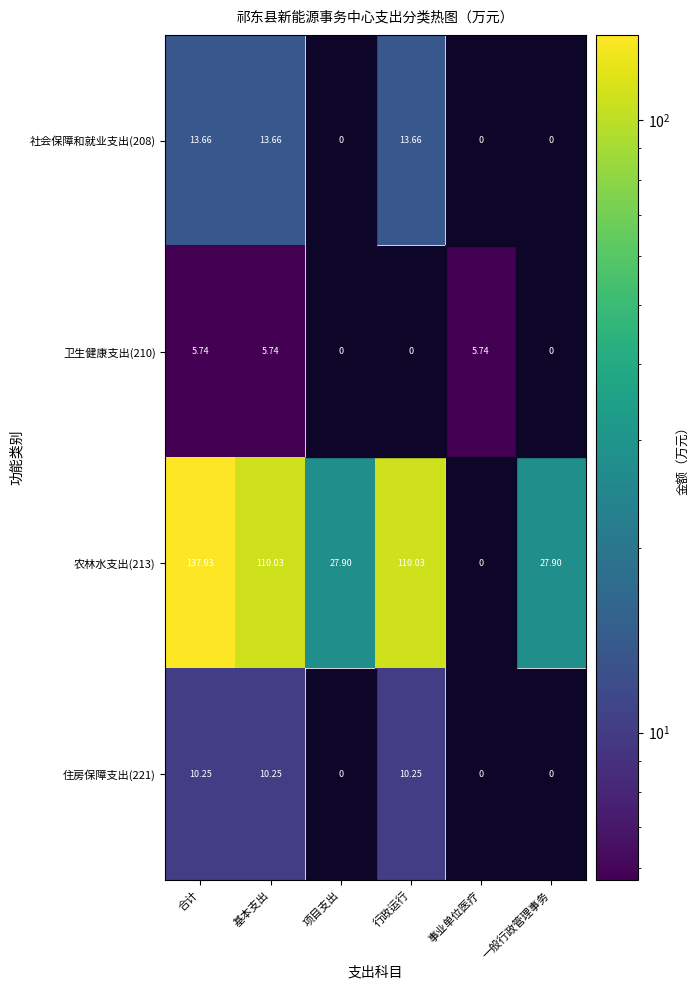

At which label does 社会保障和就业支出(208) first exceed 13?

合计